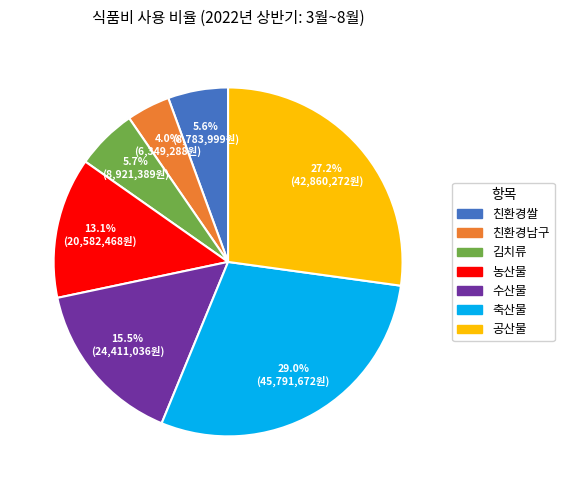

What portion of the pie excludes 축산물?

71.0%